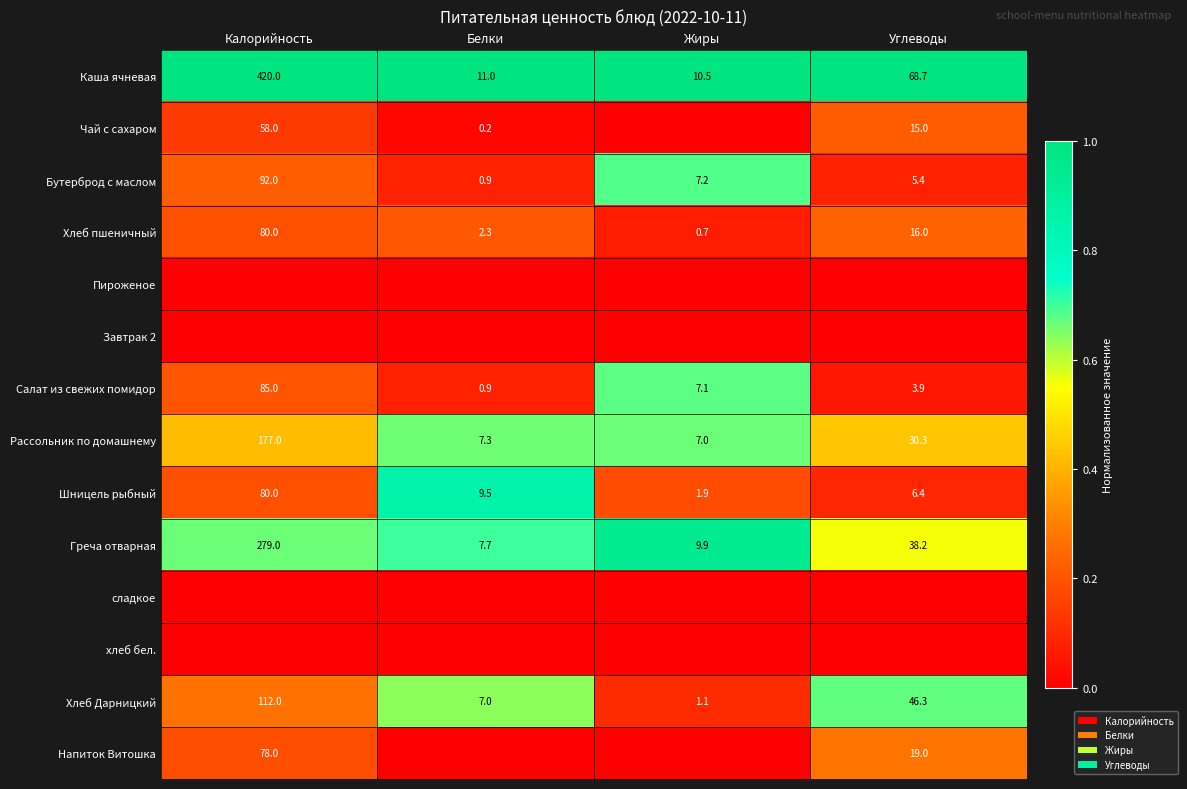

What is the difference between the Хлеб Дарницкий values at Белки and Углеводы?

39.3